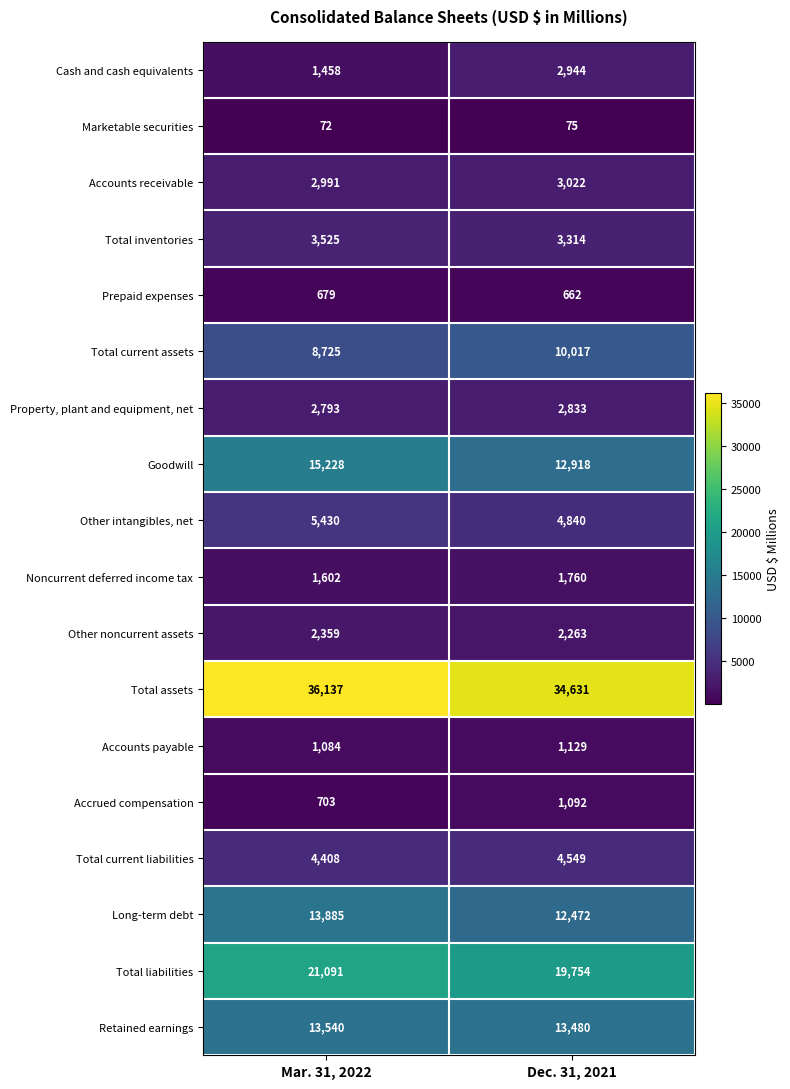

How many series are shown in this chart?

18